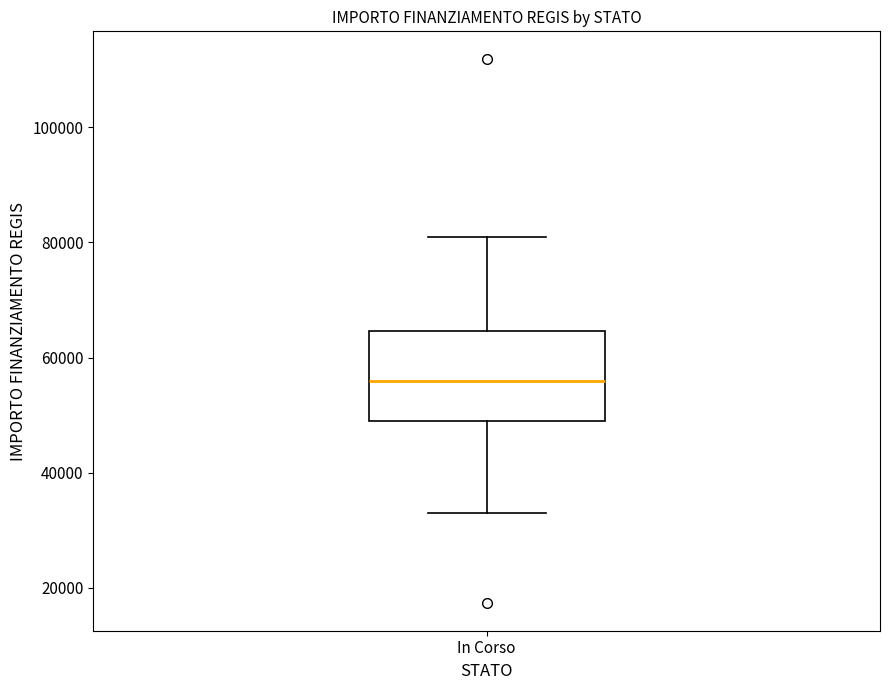

Where does the upper whisker of the box for In Corso end on the y-axis? The values are not printed on the chart, so give them approximately, as read against the axis.

80000